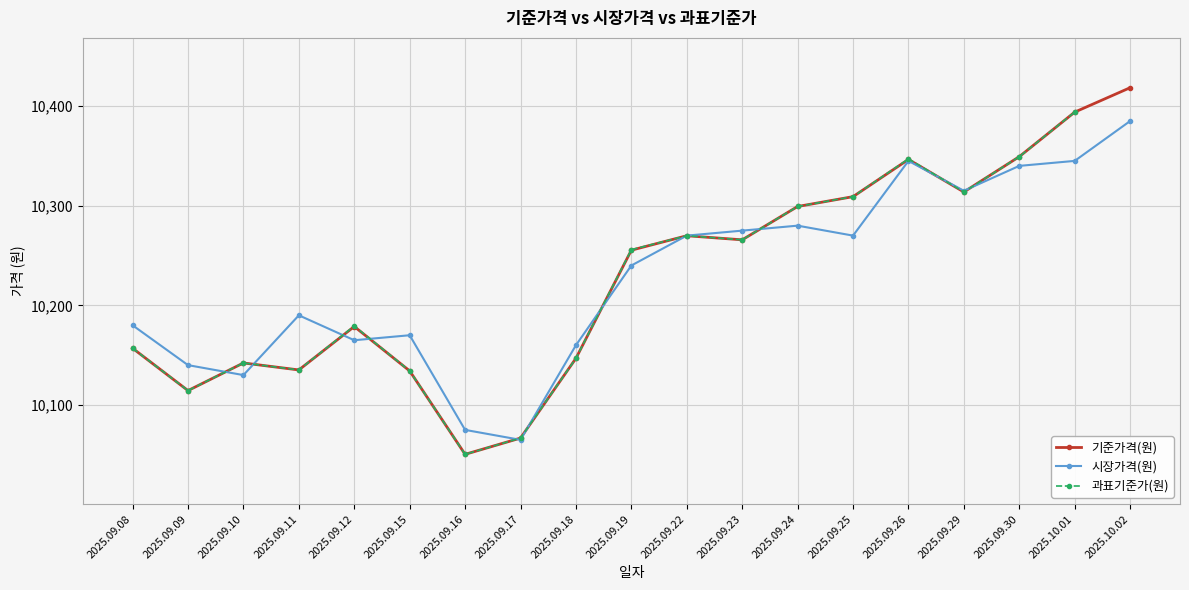

In 시장가격(원), how many points are lower than both neighbors (excluding endpoints)?

5